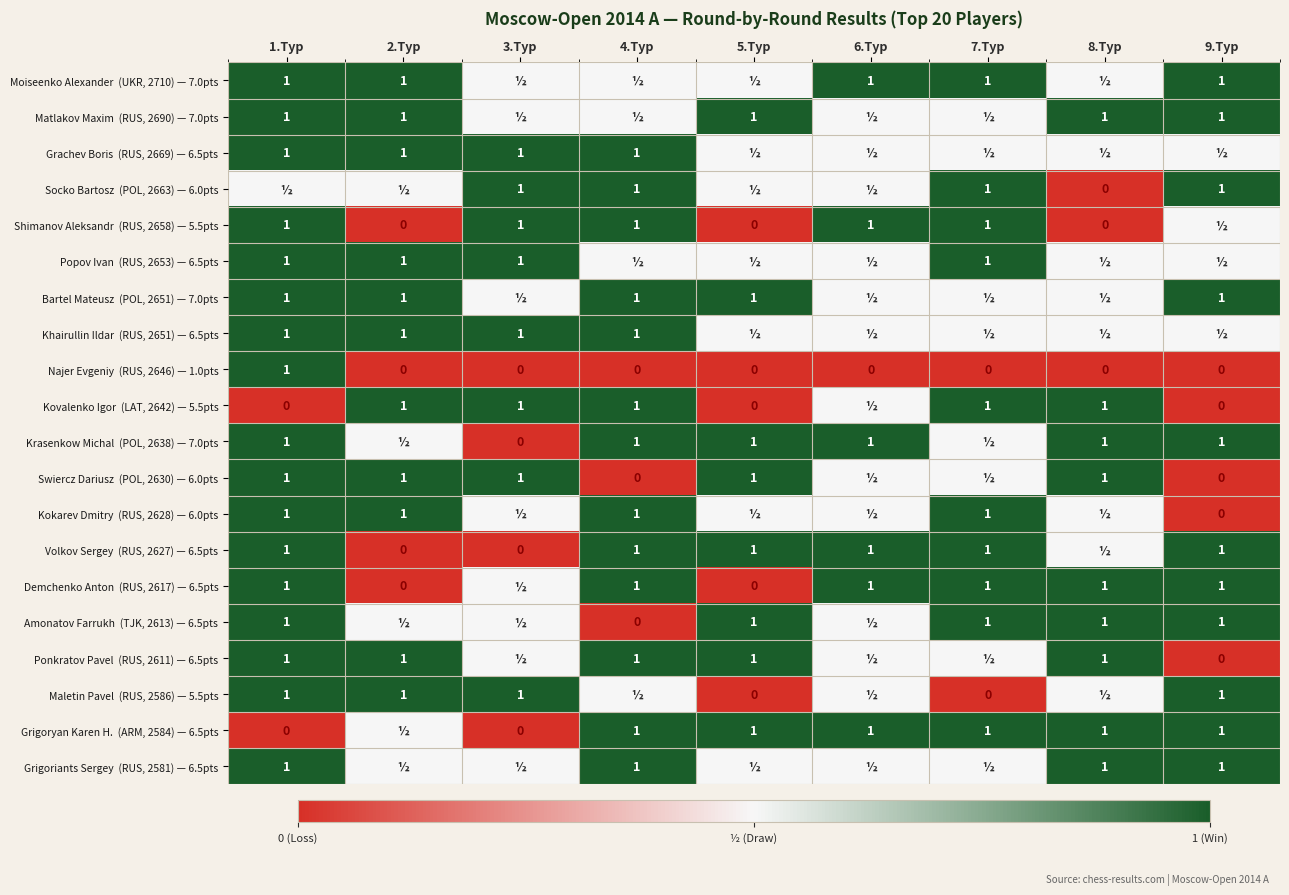

What is the difference between the Grigoriants Sergey (RUS, 2581) — 6.5pts values at 9.Тур and 3.Тур?

0.5